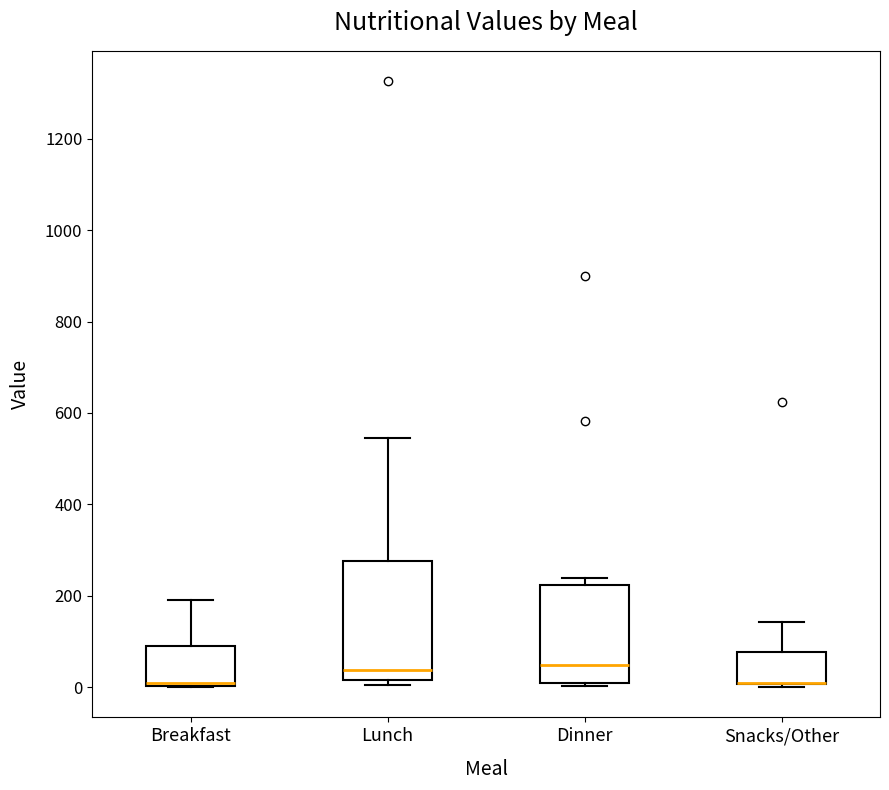

Where is the lower edge of the box for Breakfast on the y-axis? The values are not printed on the chart, so give them approximately, as read against the axis.

0